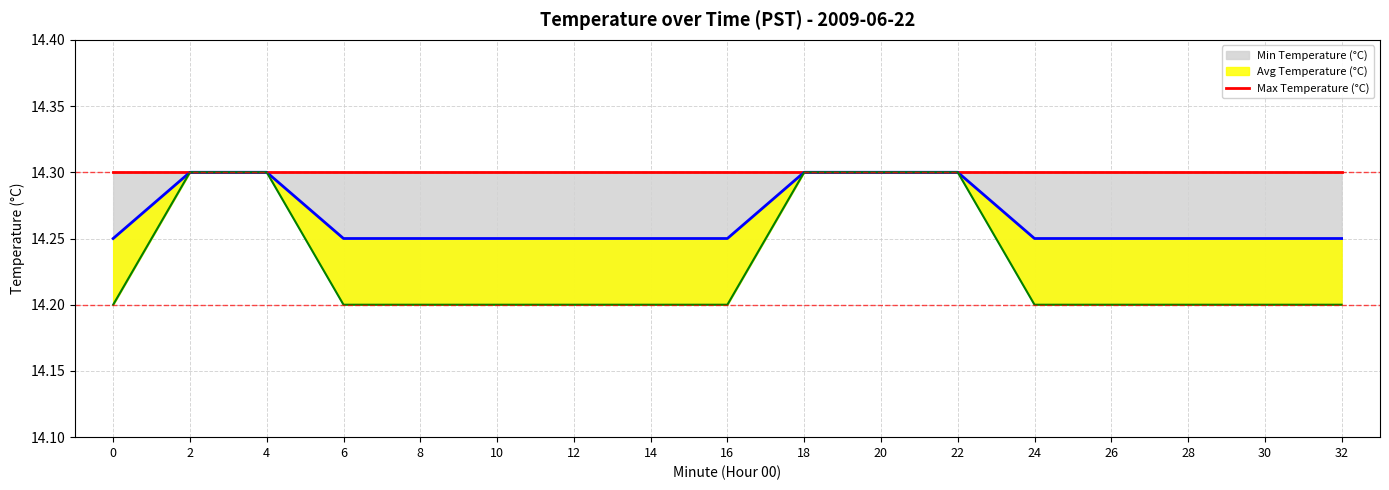

Is it true that Avg Temperature (°C) equals 23.0 at 30?

False